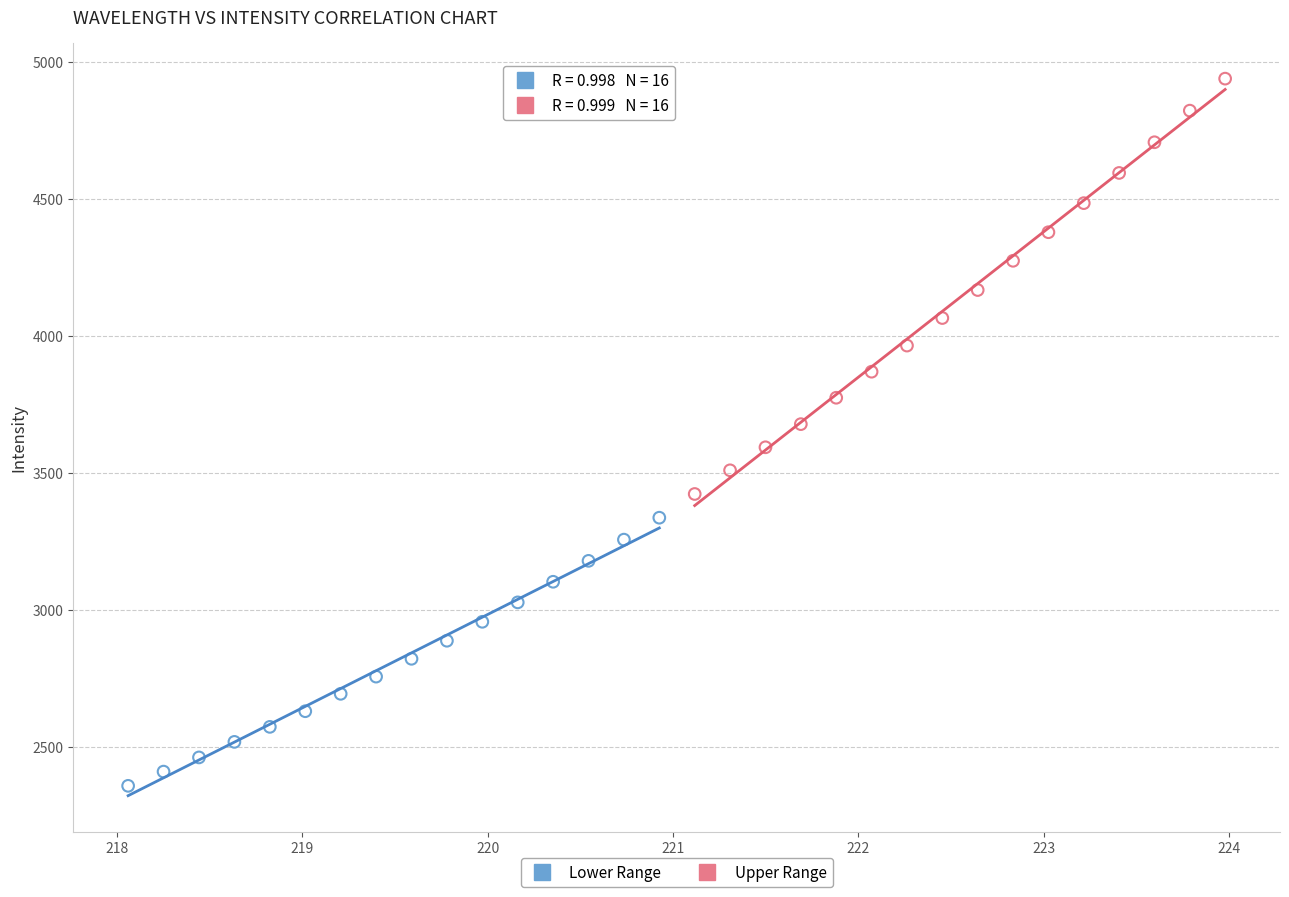

Which series reaches the minimum Y coordinate?

Lower Range